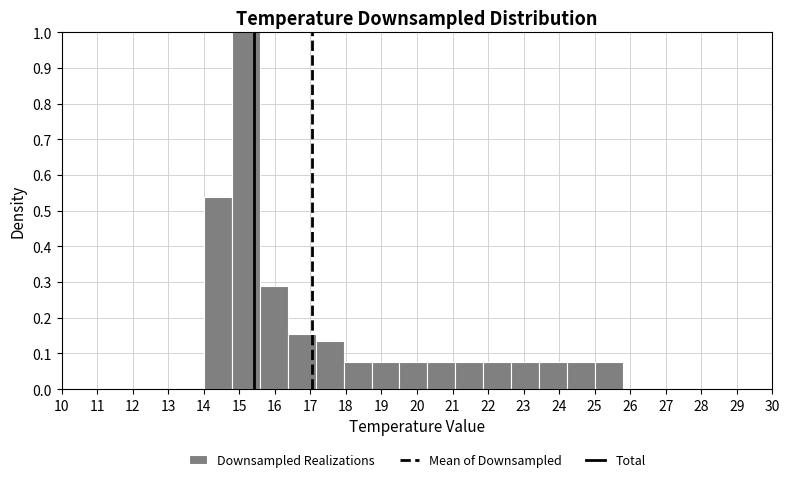

Which range on the x-axis has the tallest bar?

14.8 to 15.6